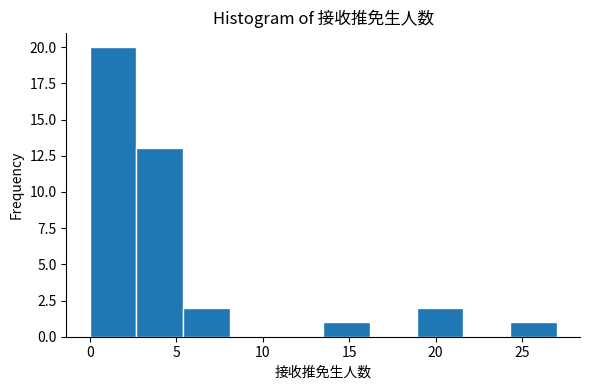

Reading left to right, list every bar in this chart as the range it spans on the x-axis followed by its height. Neither the bar edges nor the heights are printed on the chart, so give them approximately, as read against the axes.

0.0 to 2.7: 20
2.7 to 5.4: 13
5.4 to 8.1: 2
8.1 to 10.8: 0
10.8 to 13.5: 0
13.5 to 16.2: 1
16.2 to 18.9: 0
18.9 to 21.6: 2
21.6 to 24.3: 0
24.3 to 27.0: 1